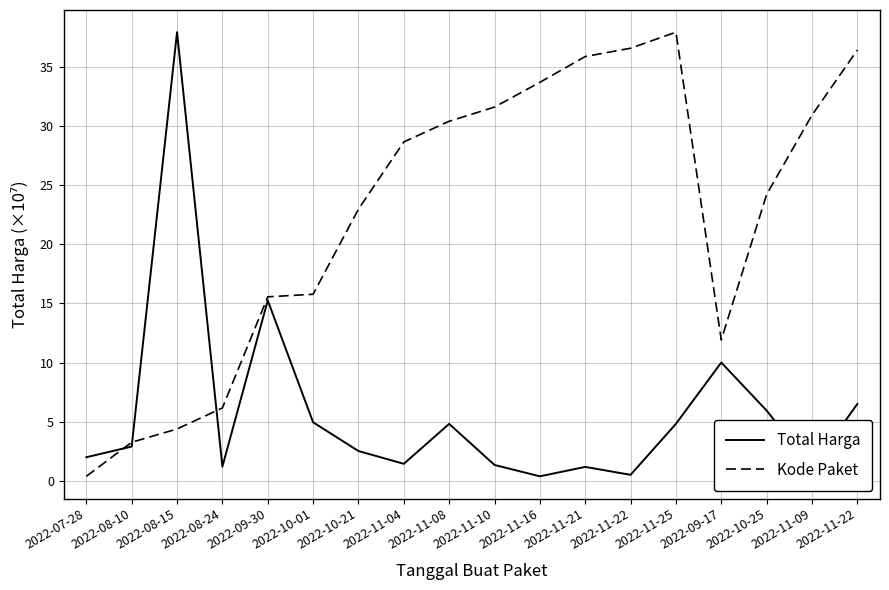

What are all the series names shown in the legend?

Total Harga, Kode Paket